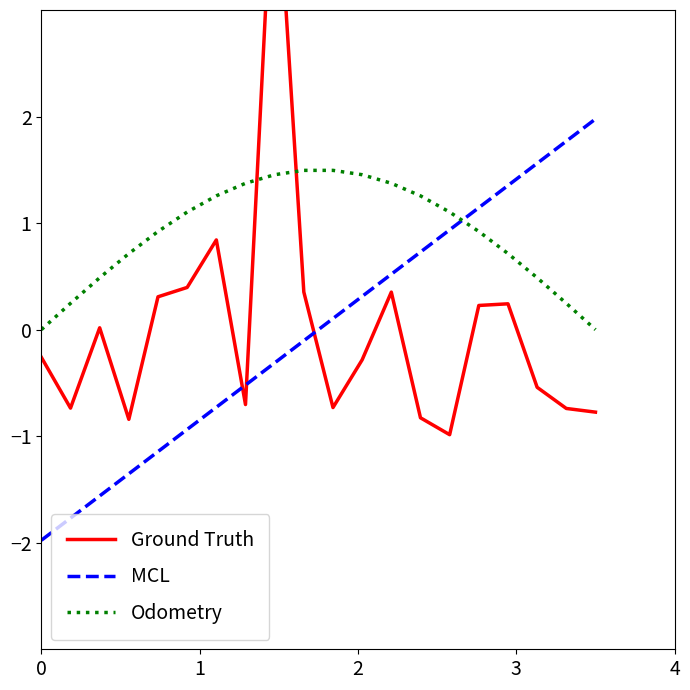

Which series has the largest total across all categories?

Odometry